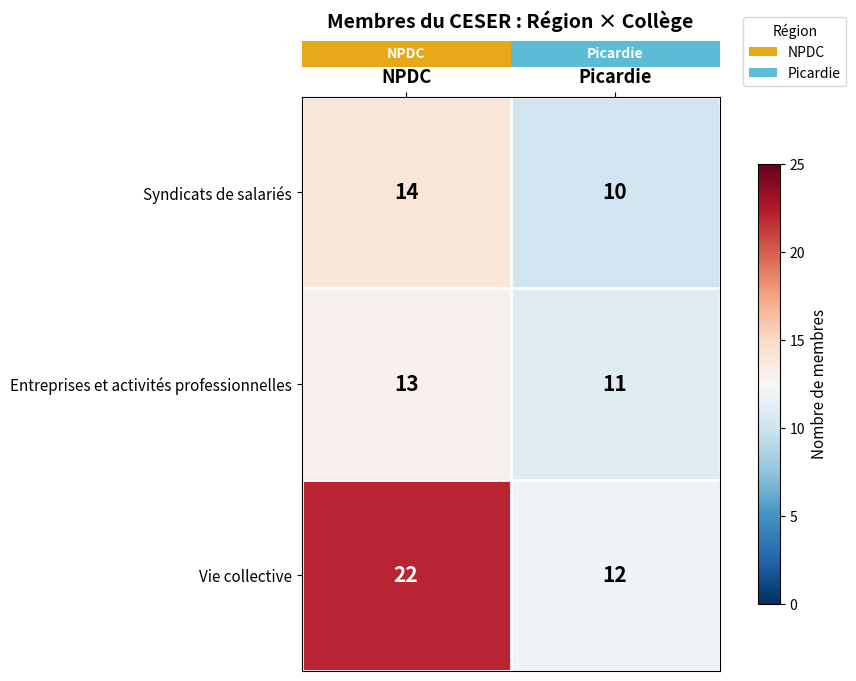

What is the sum of the Syndicats de salariés values at Picardie and NPDC?

24